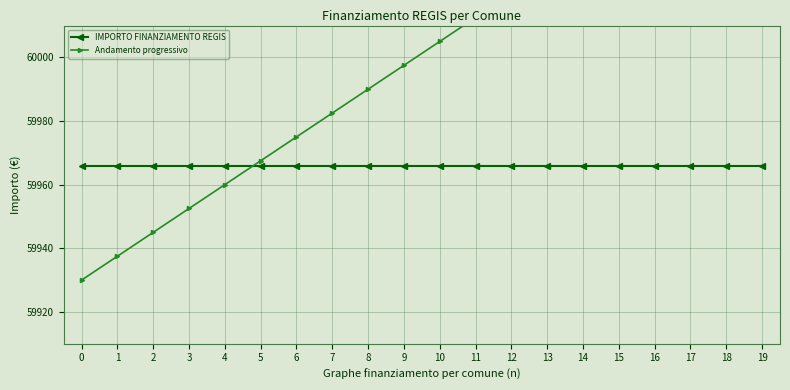

What value does the Andamento progressivo series have at 11?

60012.5